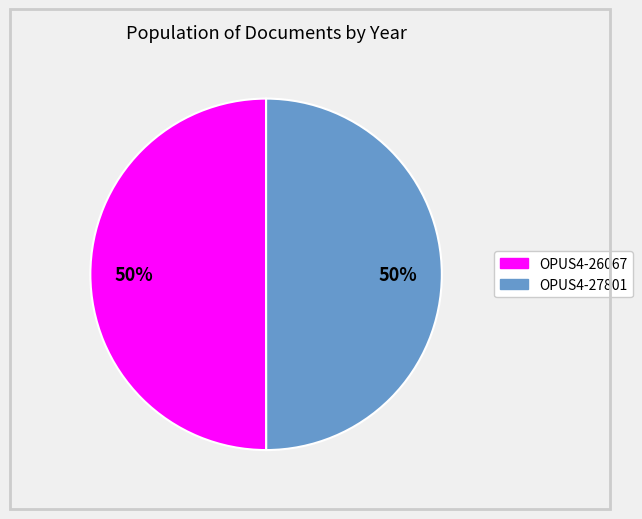

True or false: OPUS4-27801 accounts for 50% of the total.

True